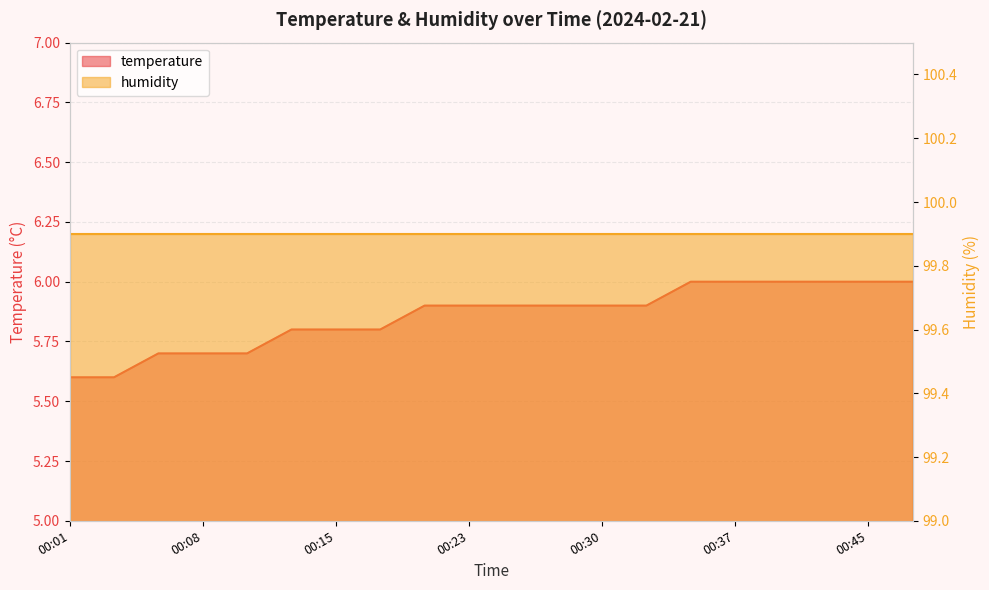

True or false: there are more than 0 points higher than both neighbors.

False